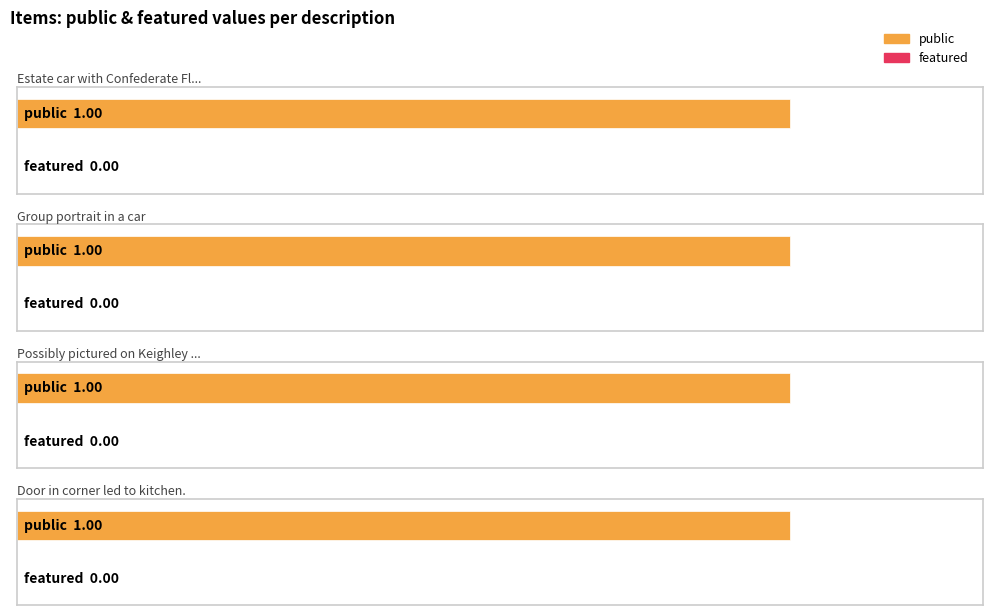

Count the number of data series in this chart.

2